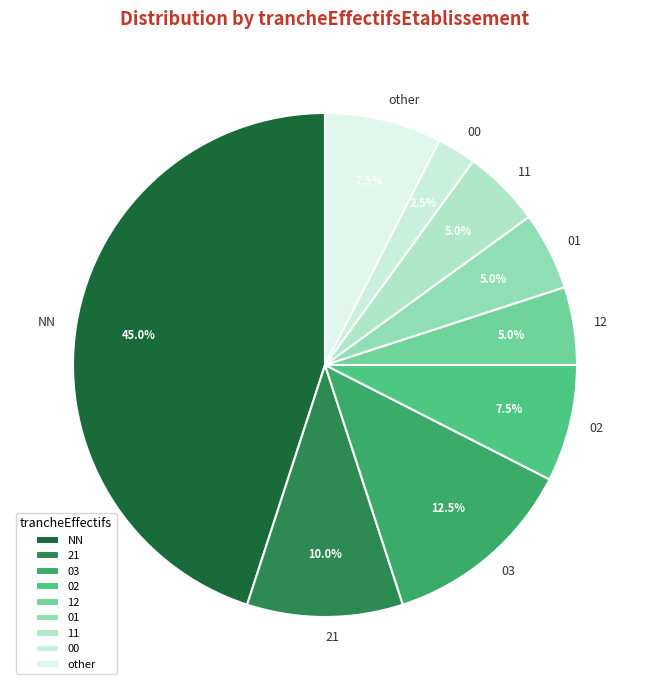

How much of the chart is everything except NN?

55.0%